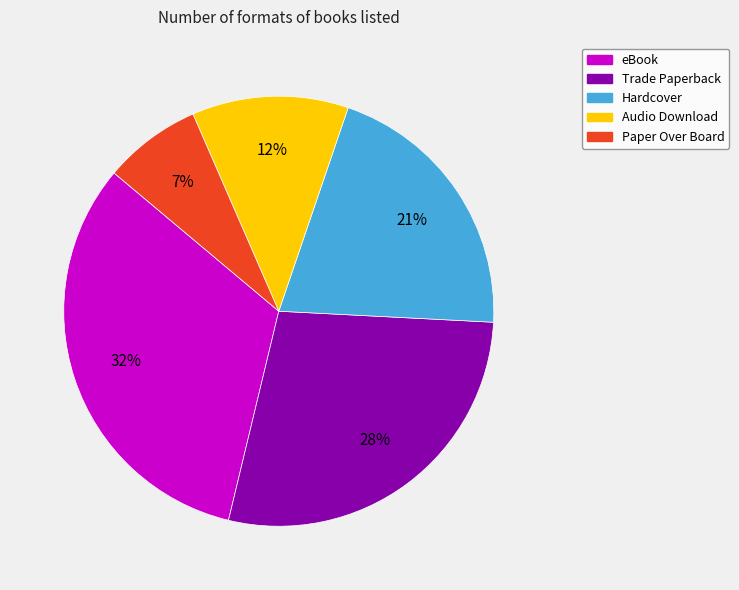

Count the number of slices in the pie.

5